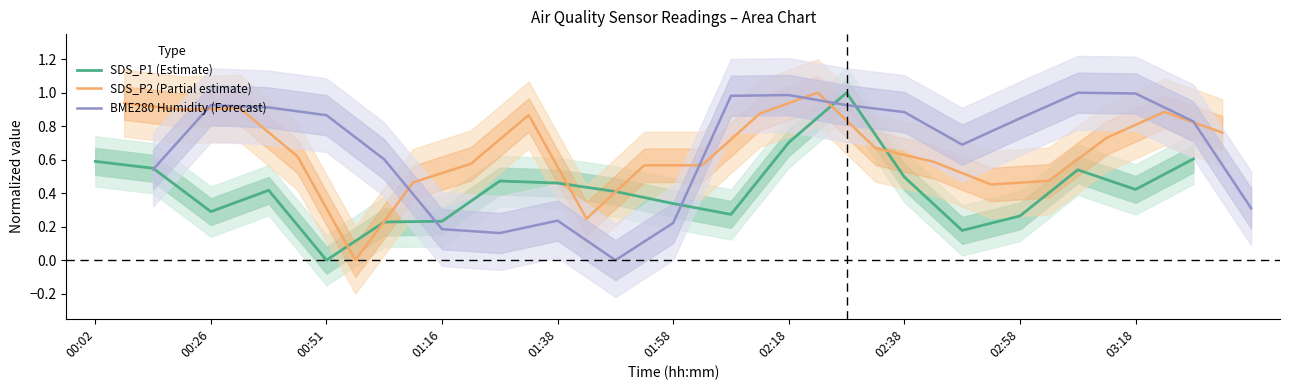

In SDS_P1 (Estimate), how many points are lower than both neighbors (excluding endpoints)?

5